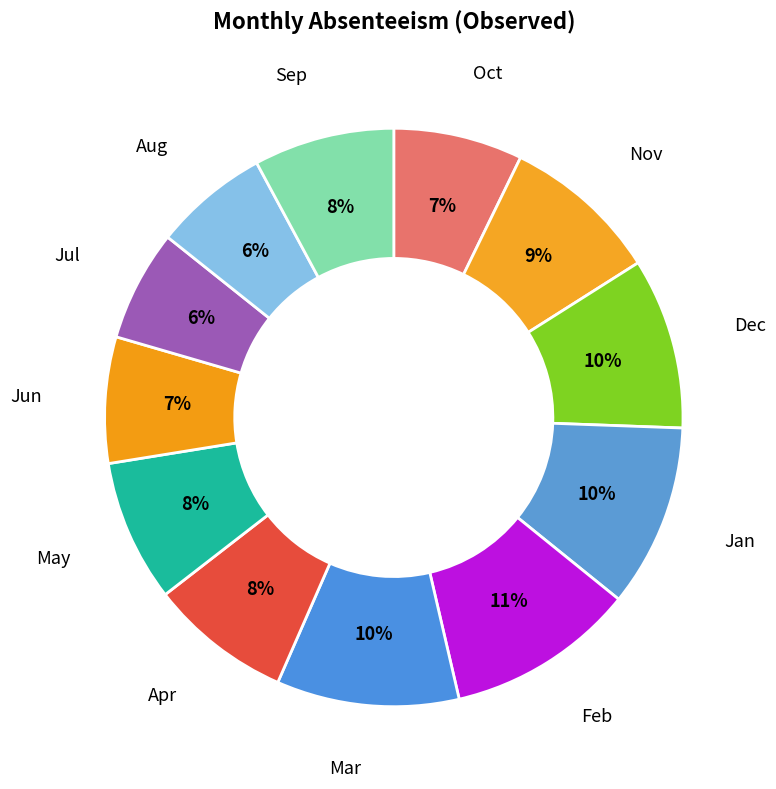

How many segments does this pie chart have?

12